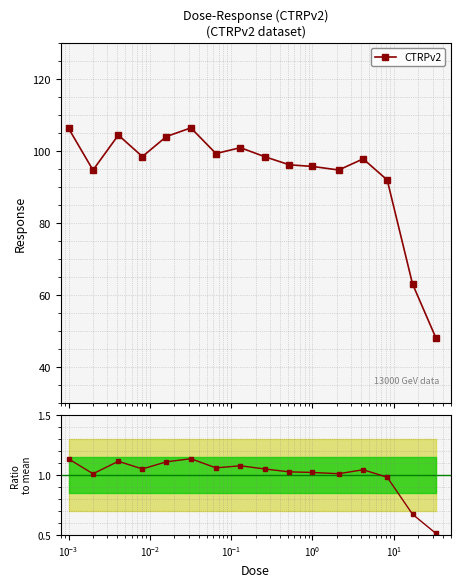

What is the sum of all Ratio to mean values?

16.0